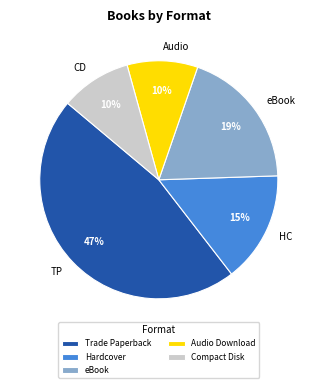

Between Hardcover and Trade Paperback, which is larger?

Trade Paperback